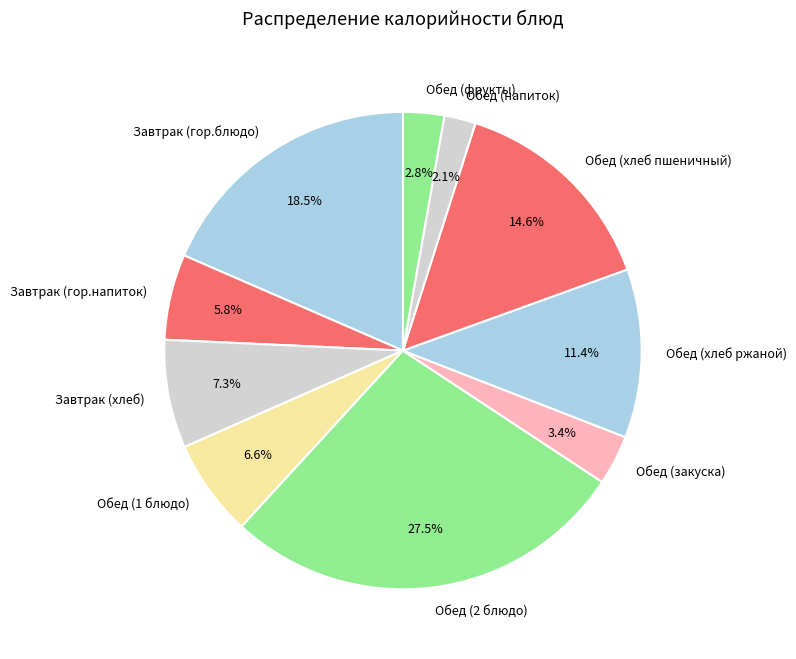

Which category has the biggest portion of the pie?

Обед (2 блюдо)